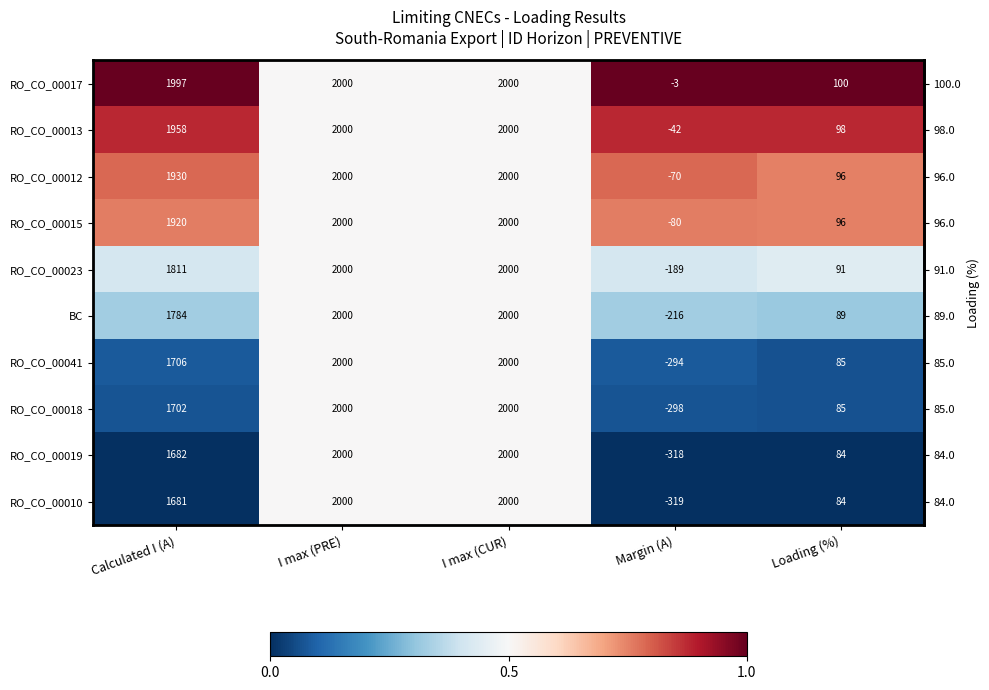

Which series has the largest range (max minus min)?

RO_CO_00017